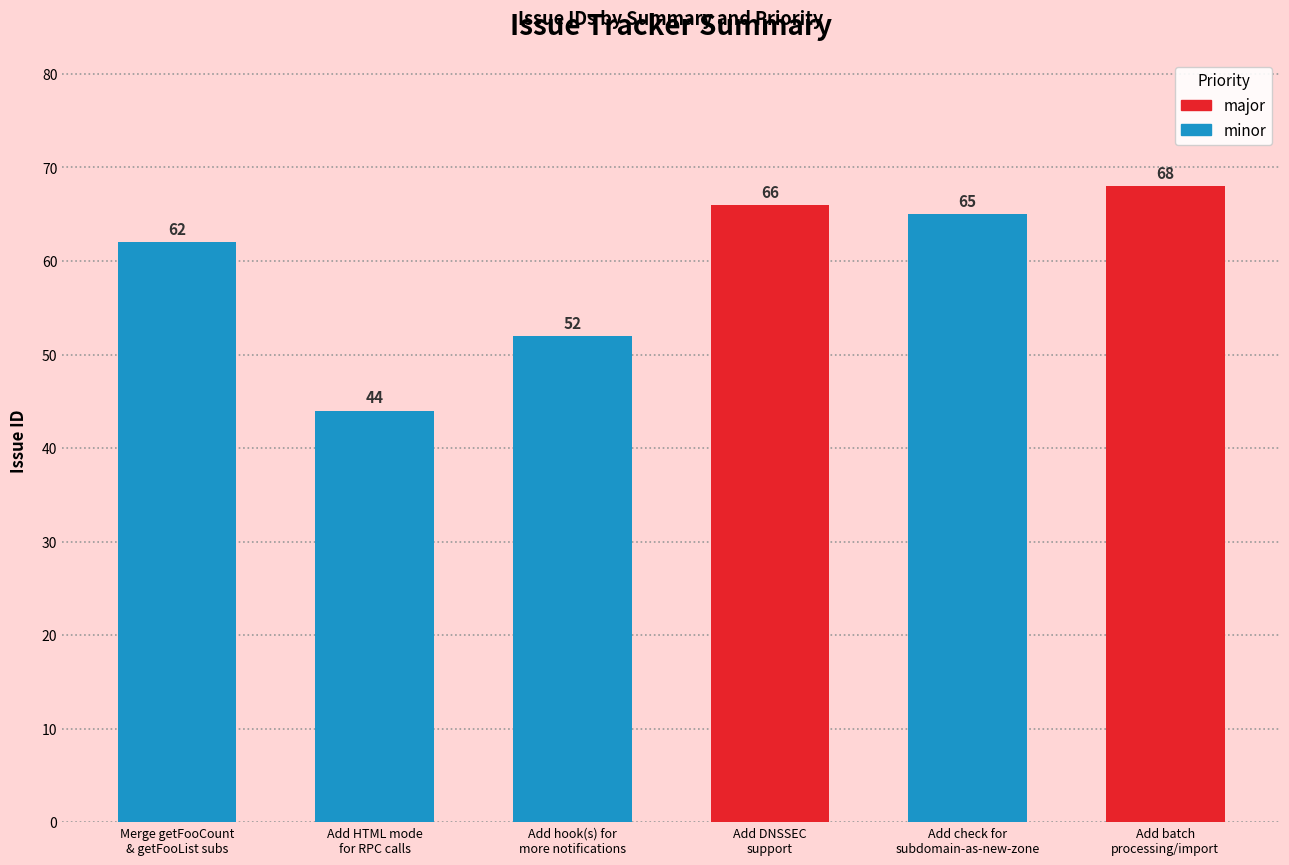

Which has a higher value, Add check for
subdomain-as-new-zone or Add hook(s) for
more notifications?

Add check for
subdomain-as-new-zone